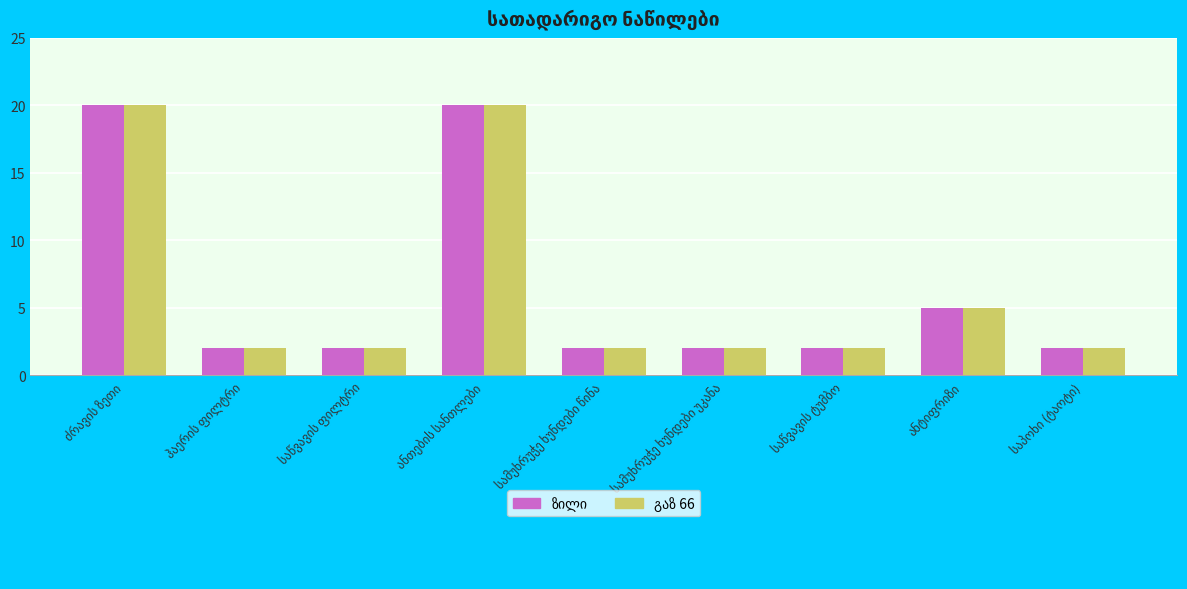

What is the greatest value displayed?

20